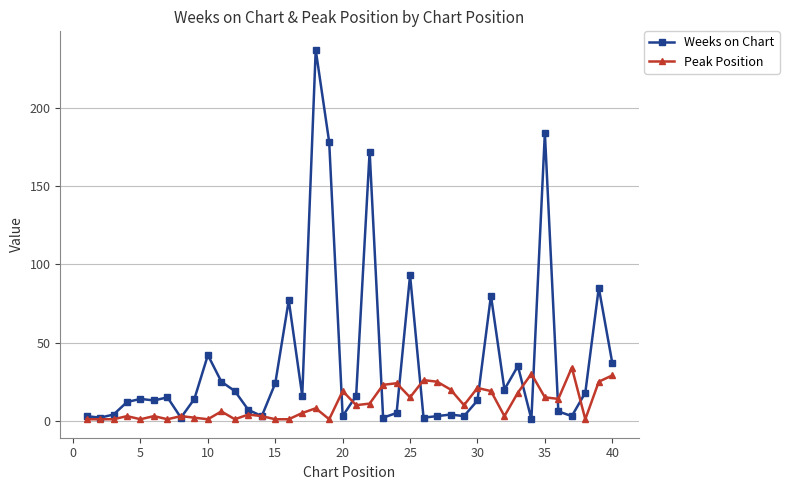

Which series has the widest spread of values?

Weeks on Chart